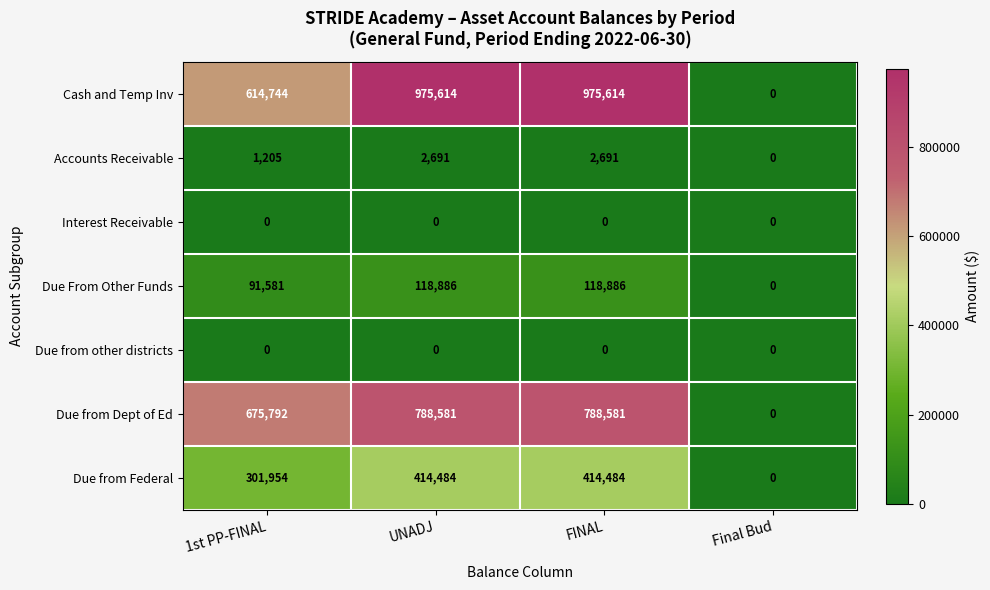

Count the Due from Federal values in the range 301954 to 414484.

3